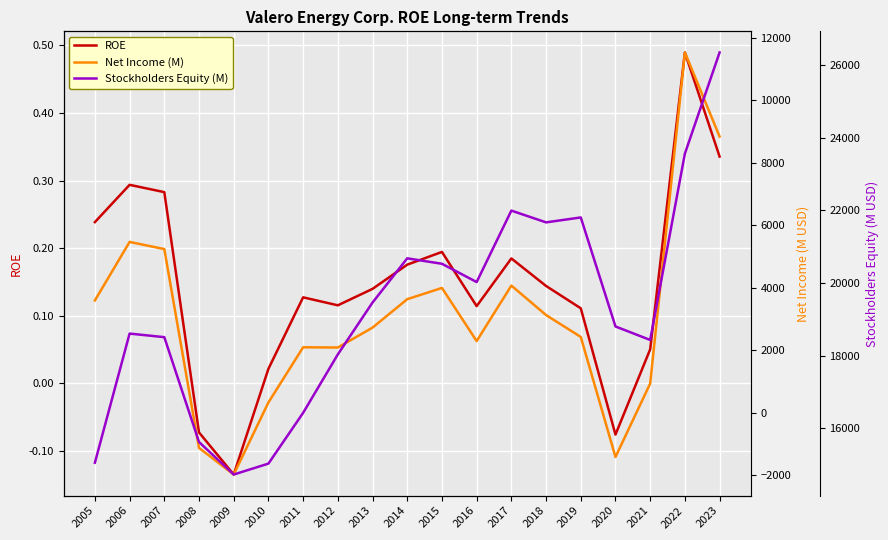

Which category has the lowest value across all series?

2009